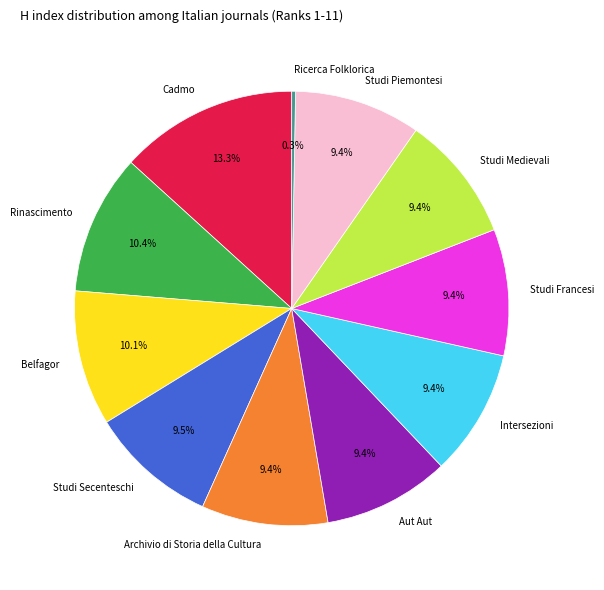

Which slice is the smallest?

Ricerca Folklorica